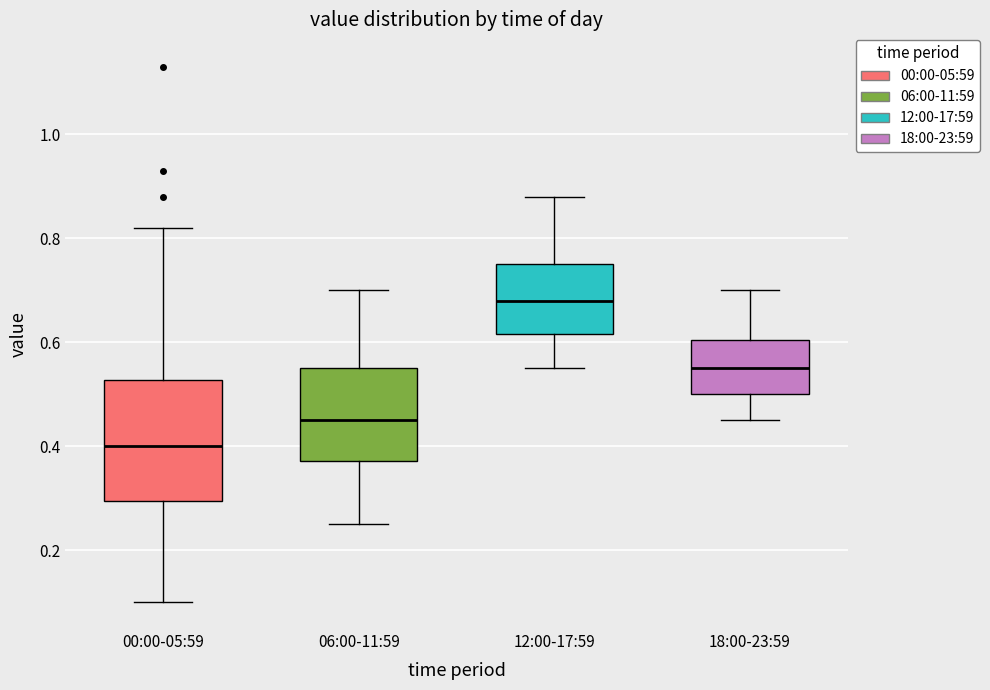

Reading left to right, transcribe this box plot: for each box, give where its median line is, the range the box spans, and where its two whiskers end, as read against the y-axis. The values are not printed on the chart, so give them approximately, as read against the axis.

00:00-05:59: median 0.40, box 0.30 to 0.52, whiskers 0.10 to 0.82
06:00-11:59: median 0.46, box 0.38 to 0.56, whiskers 0.26 to 0.70
12:00-17:59: median 0.68, box 0.62 to 0.76, whiskers 0.56 to 0.88
18:00-23:59: median 0.56, box 0.50 to 0.60, whiskers 0.46 to 0.70